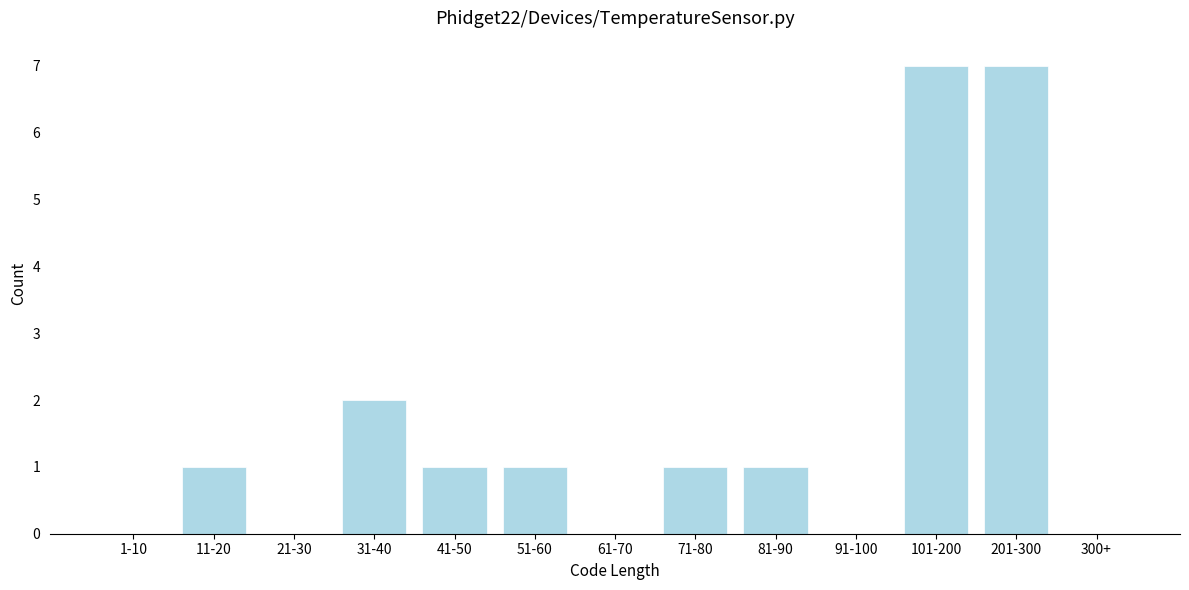

Reading right to left, transcribe all the data shown in this chart.

300+=0	201-300=7	101-200=7	91-100=0	81-90=1	71-80=1	61-70=0	51-60=1	41-50=1	31-40=2	21-30=0	11-20=1	1-10=0